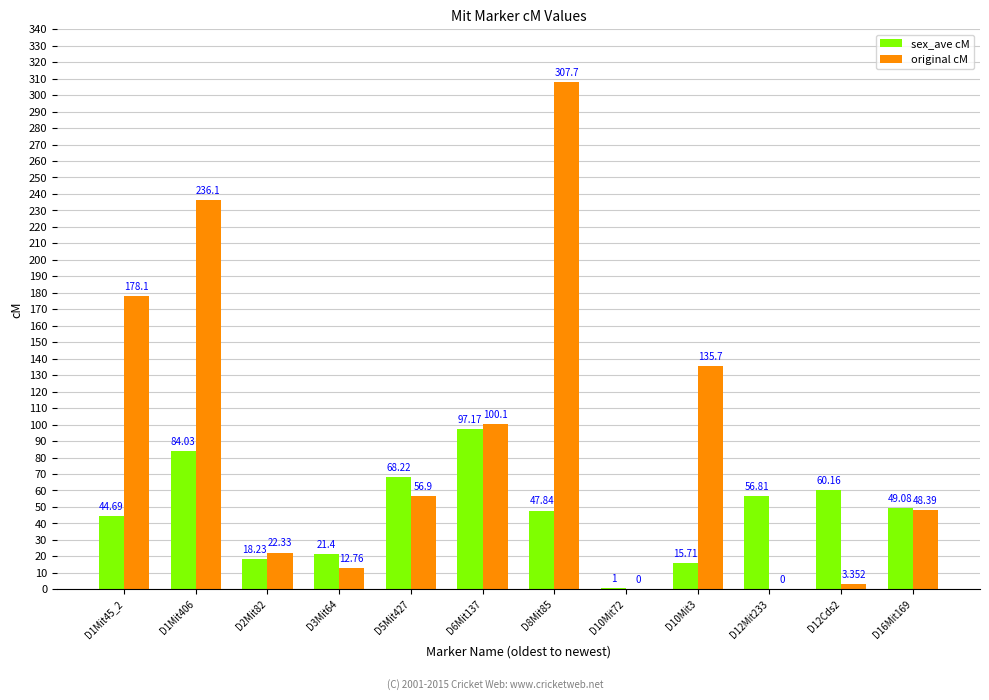

What is the average value of the sex_ave cM series?

47.0